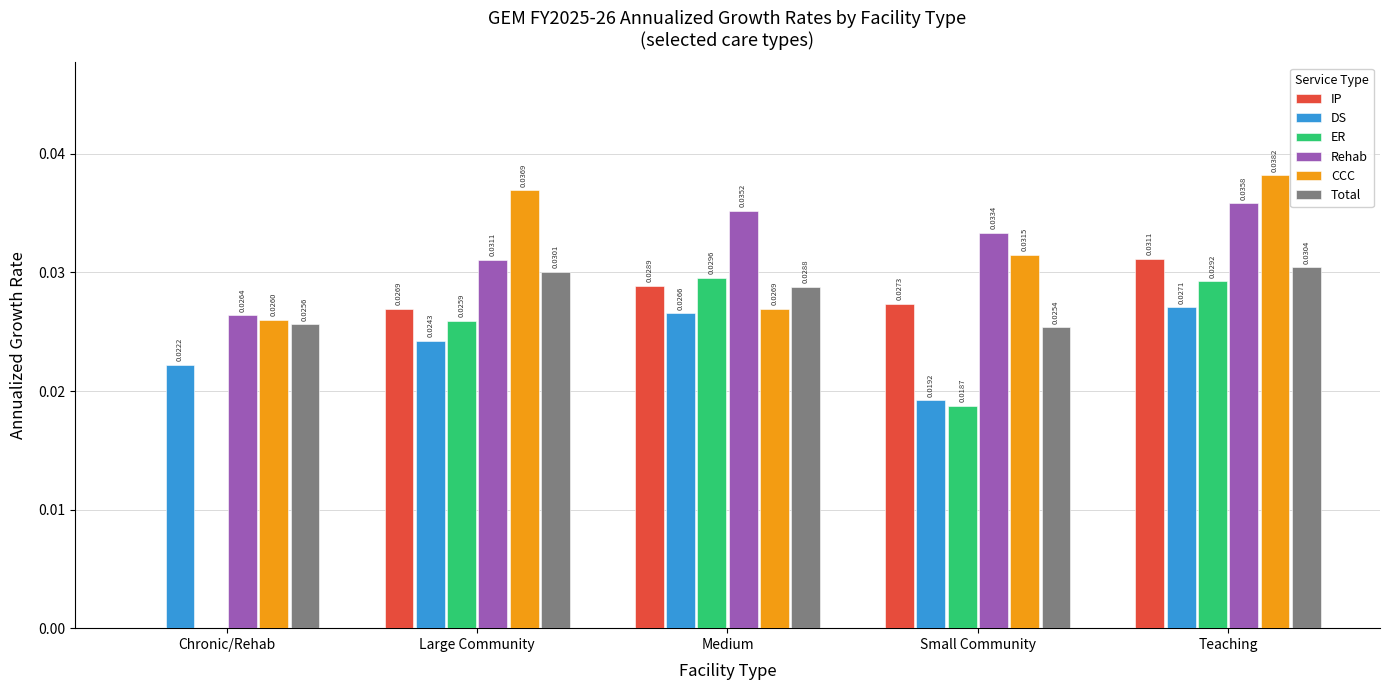

Which series changed the most between Chronic/Rehab and Small Community?

IP